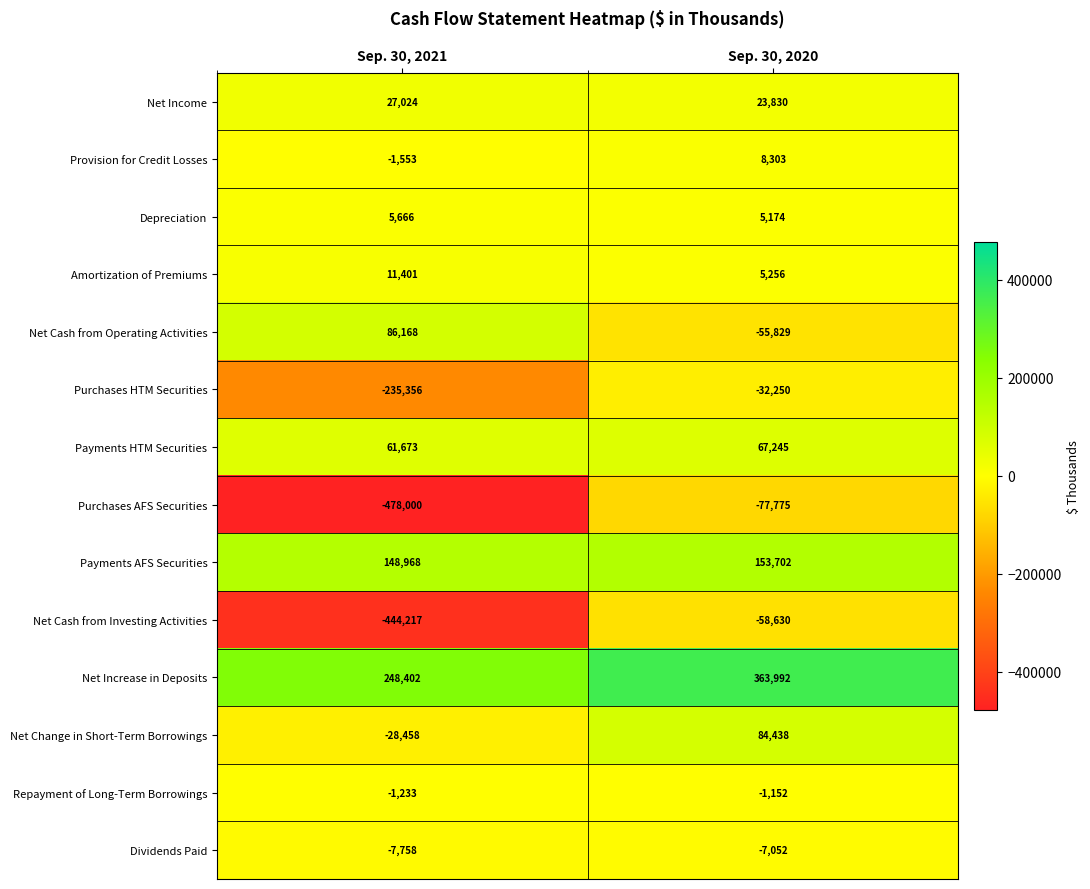

Count the number of categories in the chart.

2